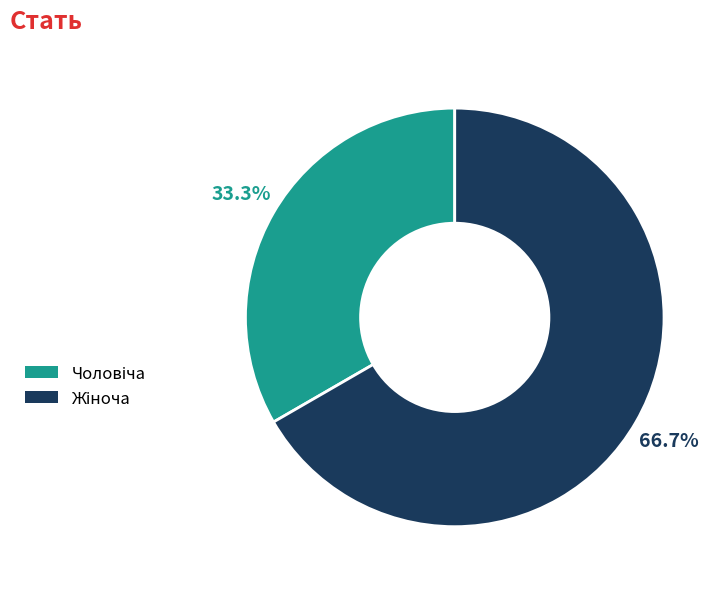

Does any single category account for the majority?

Yes